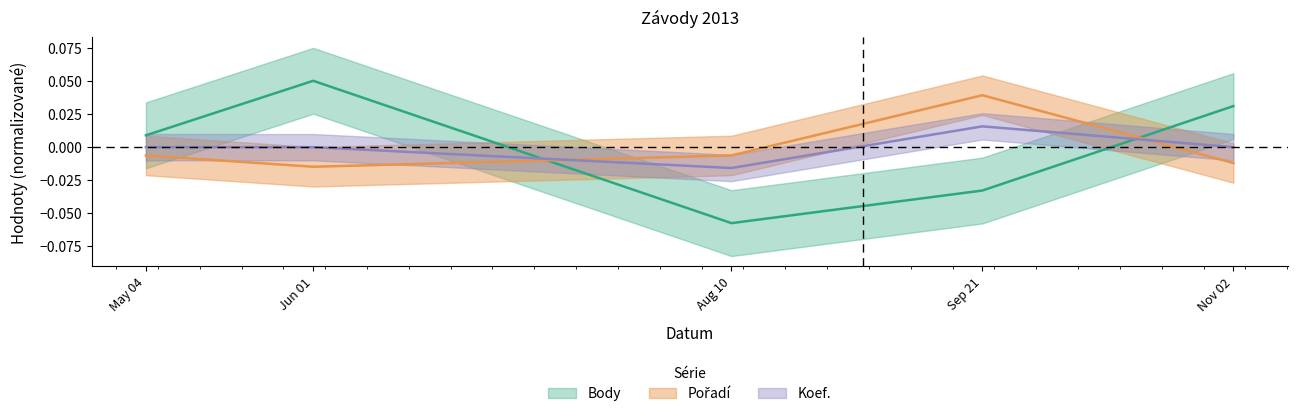

What is the spread (max minus min) of values at Sep 21?

0.1